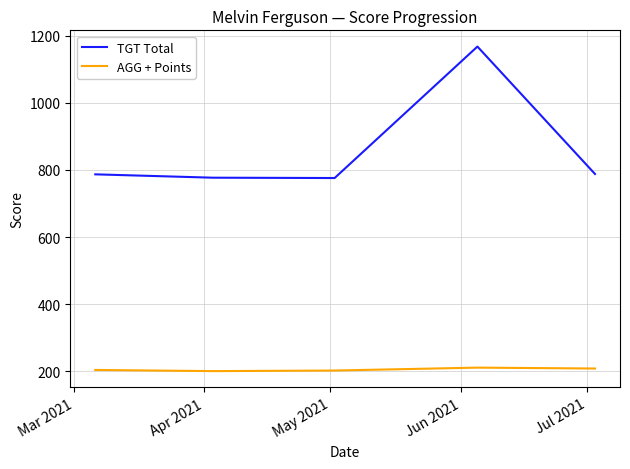

What is the greatest value displayed?

1168.0